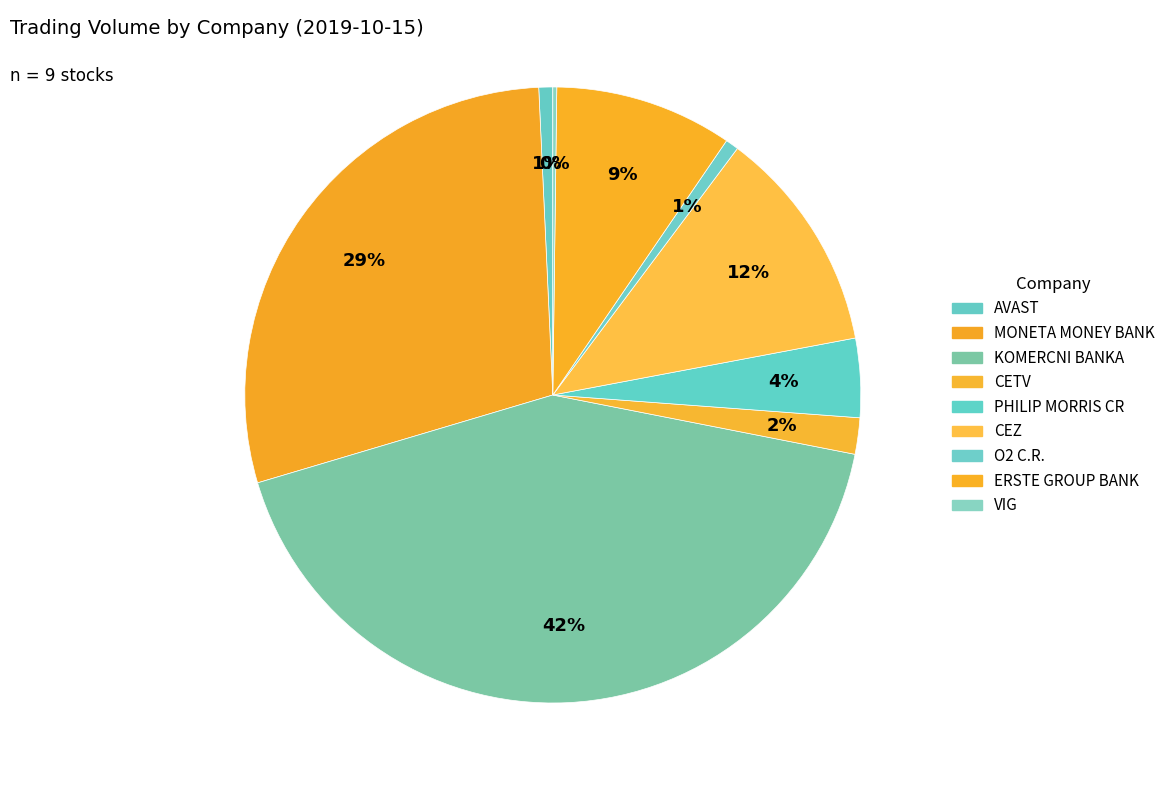

To the nearest percent, what percentage of the pie is CETV?

2%